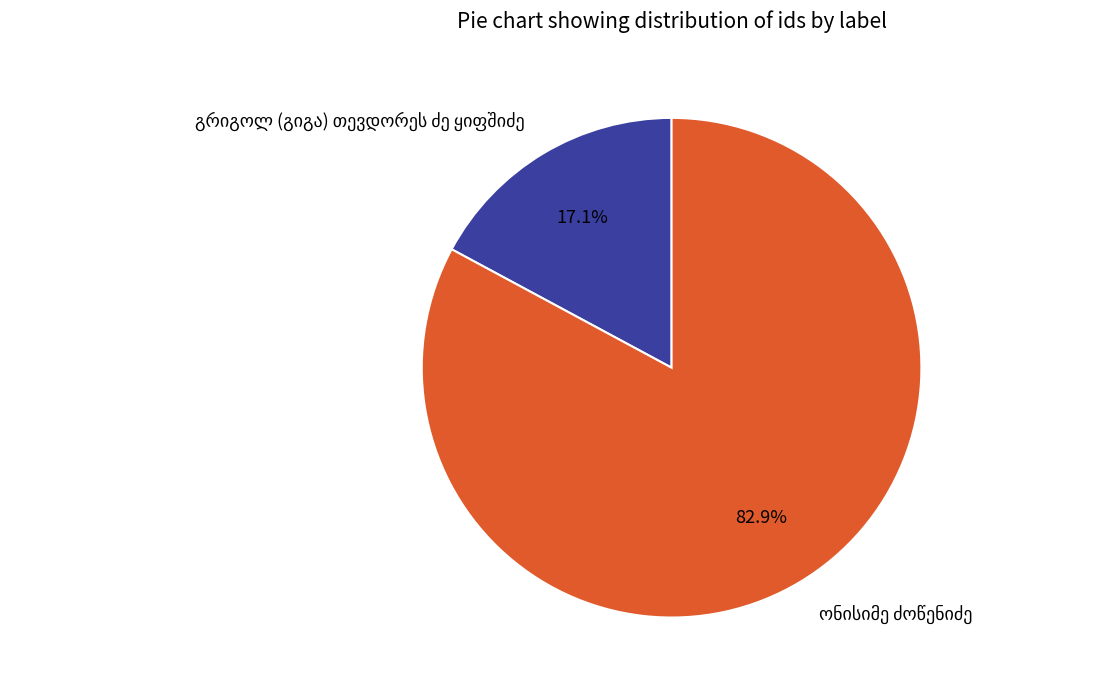

Does any single category account for the majority?

Yes